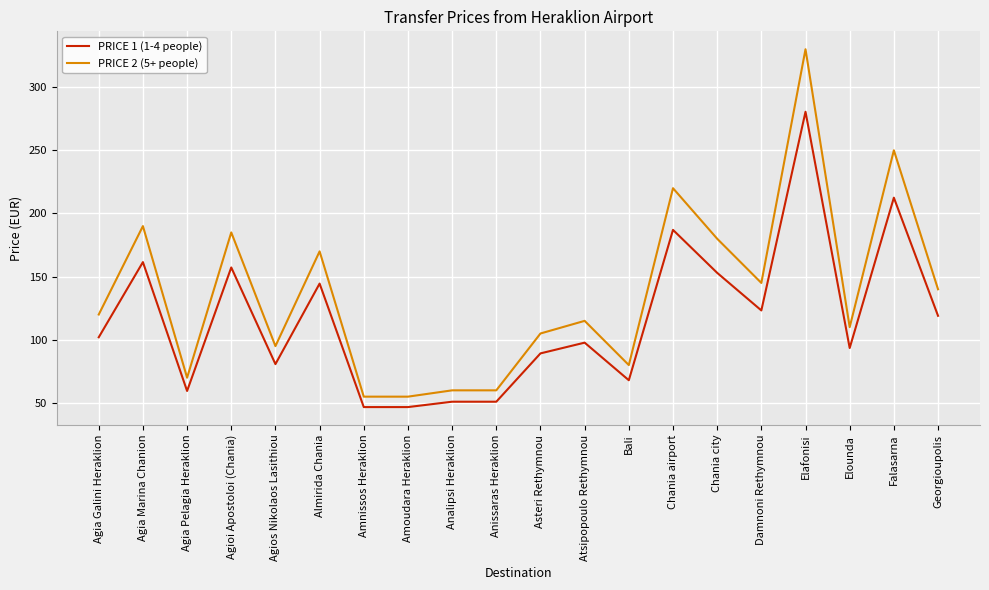

Does the chart display data point markers on the line(s)?

No